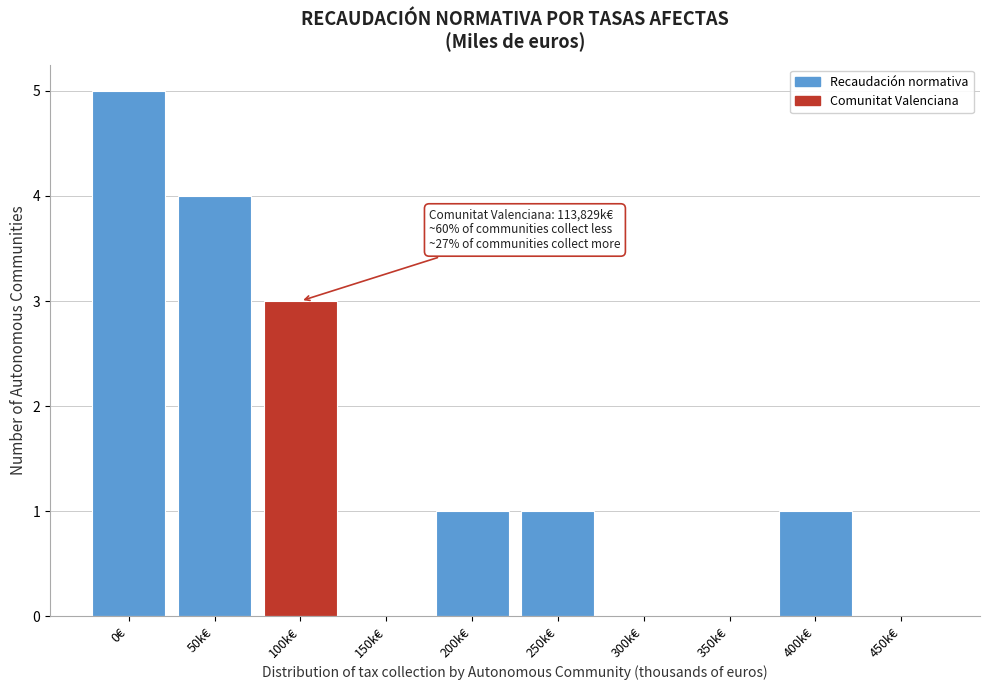

Reading right to left, what are all the values shown in this chart?

450k€=0	400k€=1	350k€=0	300k€=0	250k€=1	200k€=1	150k€=0	100k€=3	50k€=4	0€=5